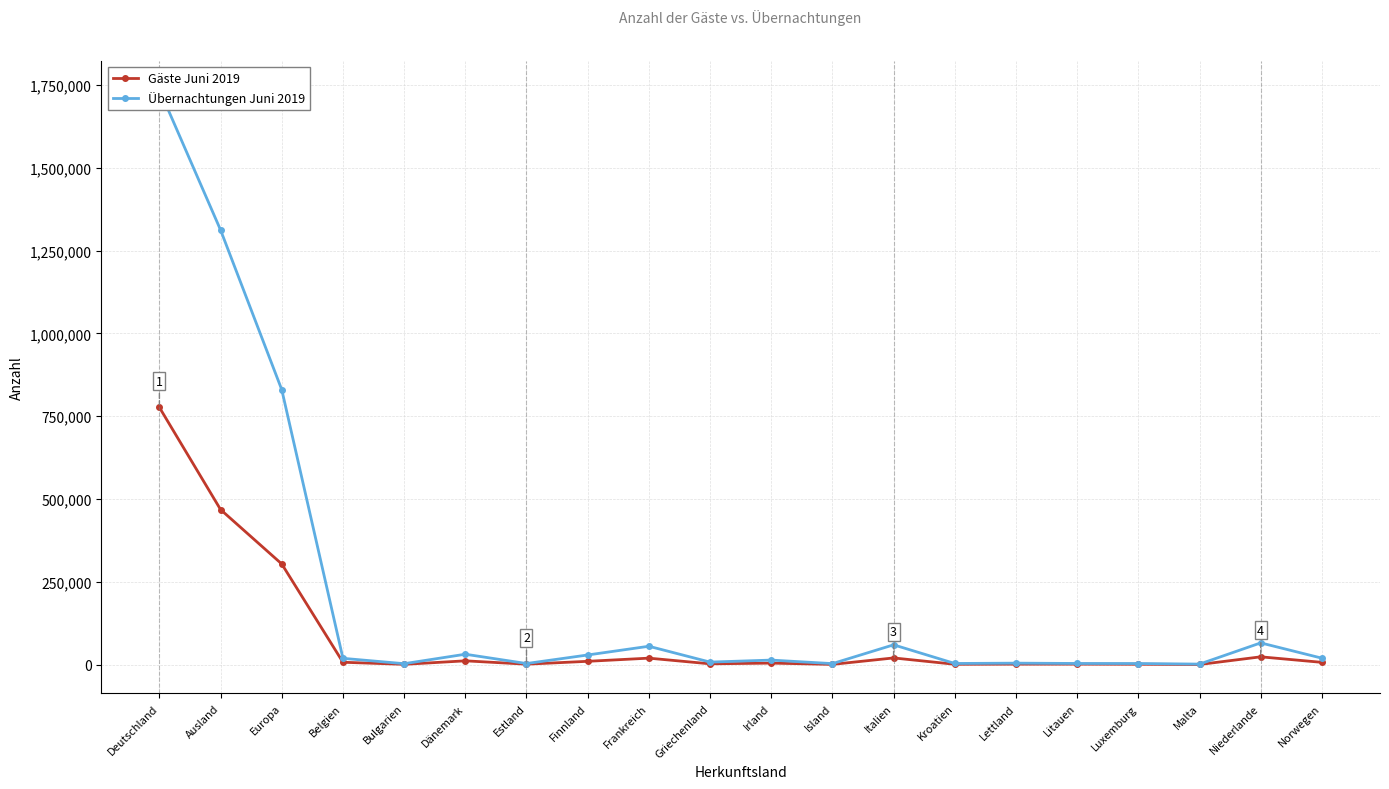

At how many categories does at least one series exceed 878701?

2